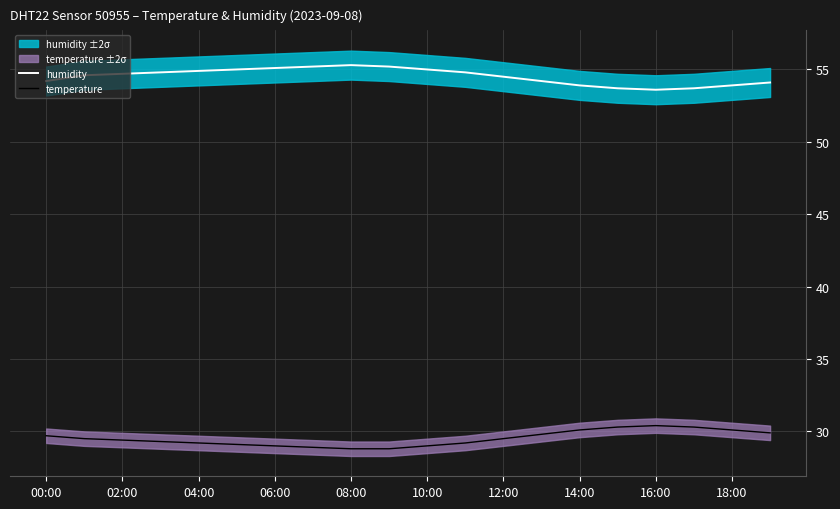

What is the label of the 5th point from the right?

15